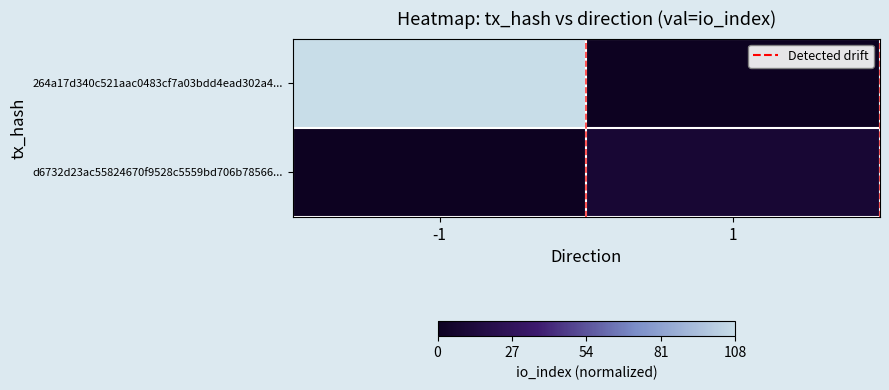

List the series in order of their peak value, lowest first.

d6732d23ac55824670f9528c5559bd706b78566..., 264a17d340c521aac0483cf7a03bdd4ead302a4...